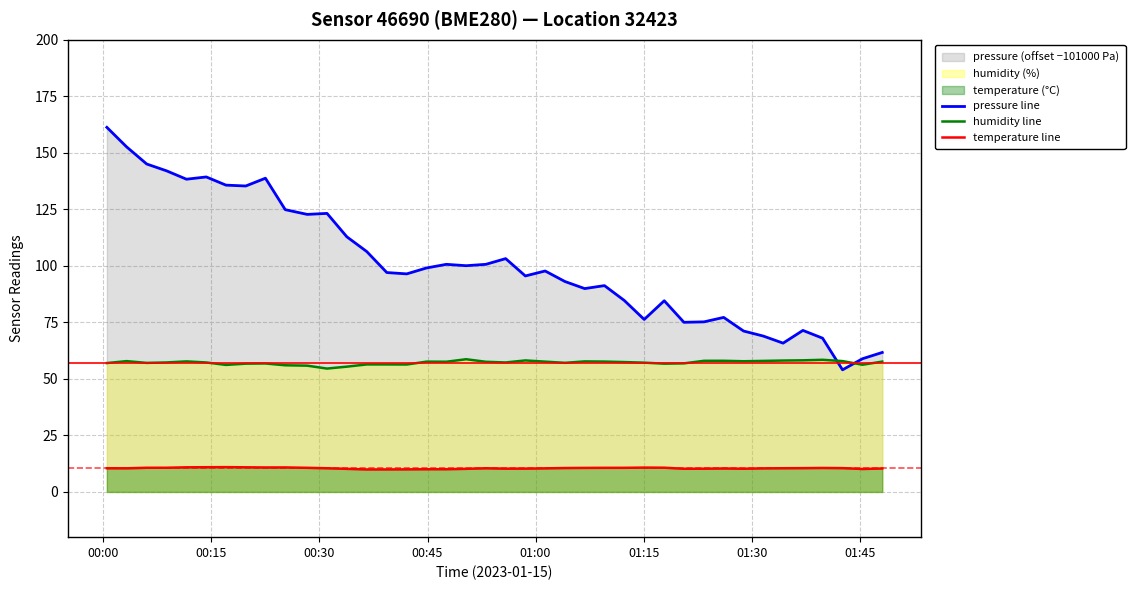

List the series in order of their peak value, lowest first.

temperature line, humidity line, pressure line